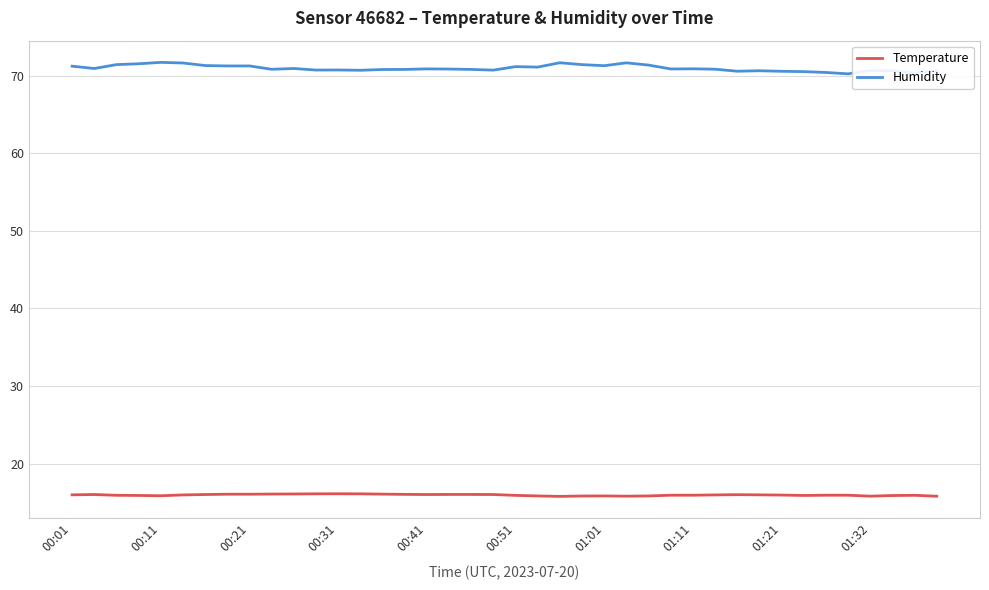

What is the greatest value displayed?

71.7